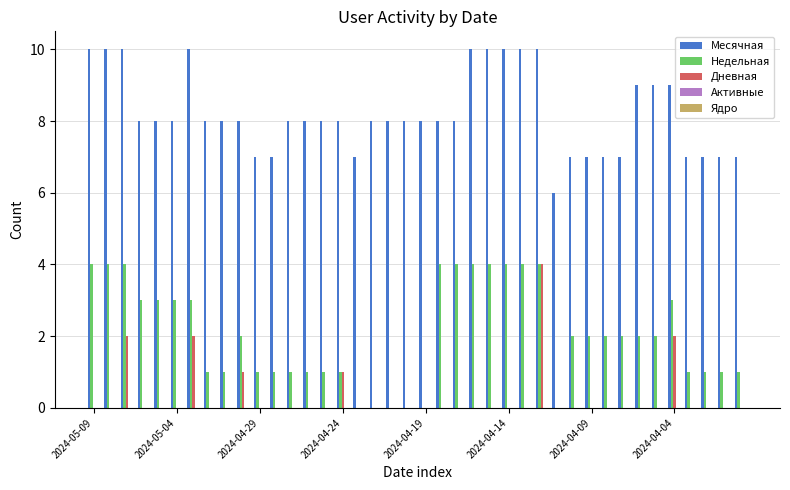

Which series has the largest total across all categories?

Месячная